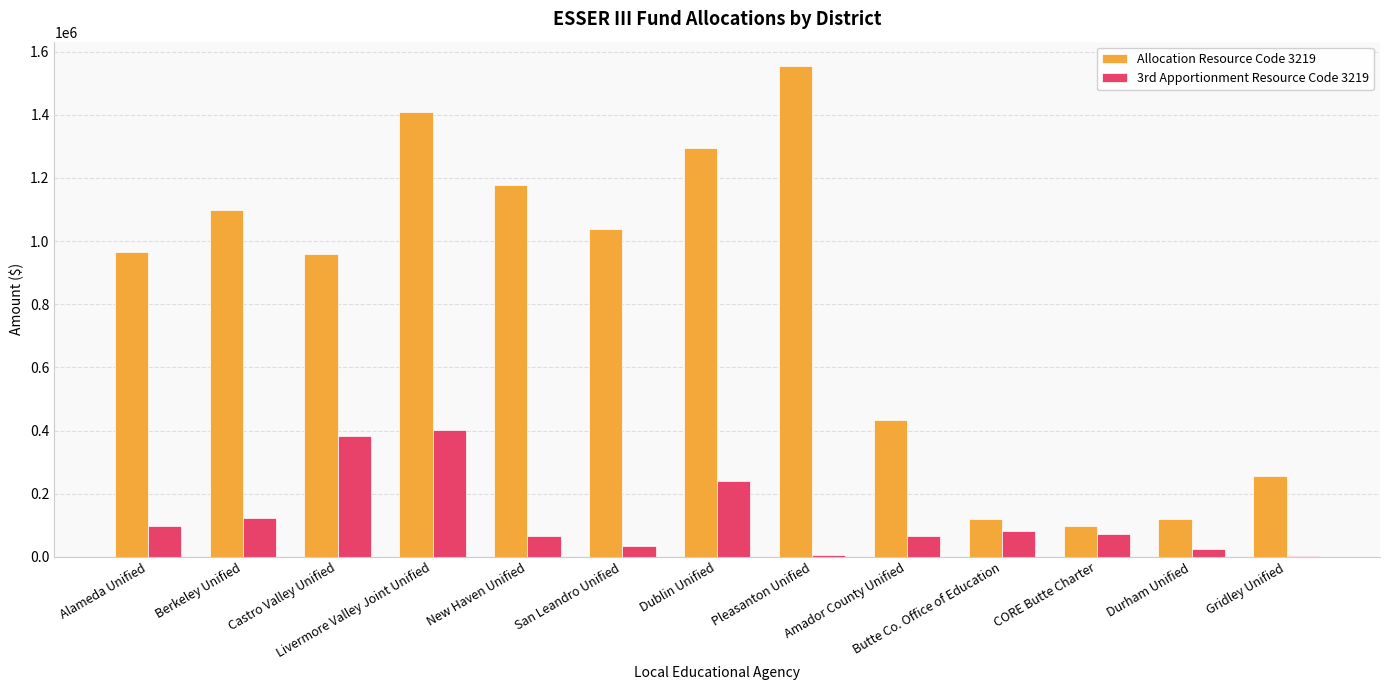

The Allocation Resource Code 3219 series shows 730482 at Amador County Unified. True or false?

False